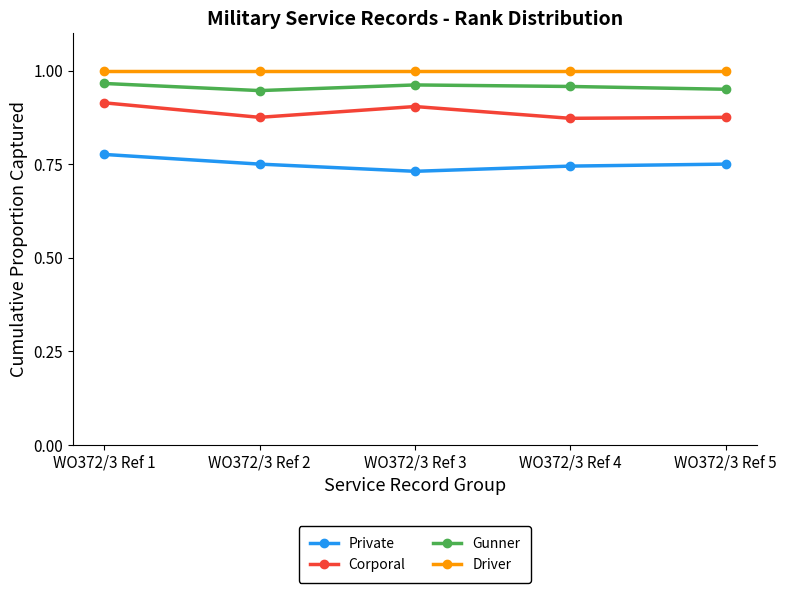

How many lines are shown in the chart?

4